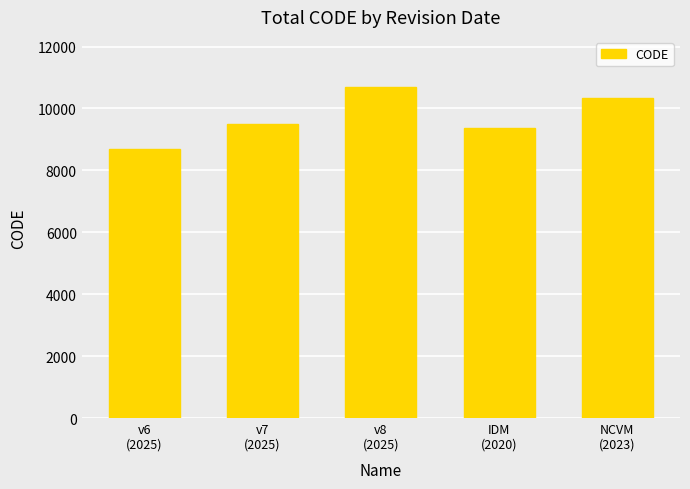

Reading left to right, what are all the values shown in this chart?

8676	9483	10707	9375	10323